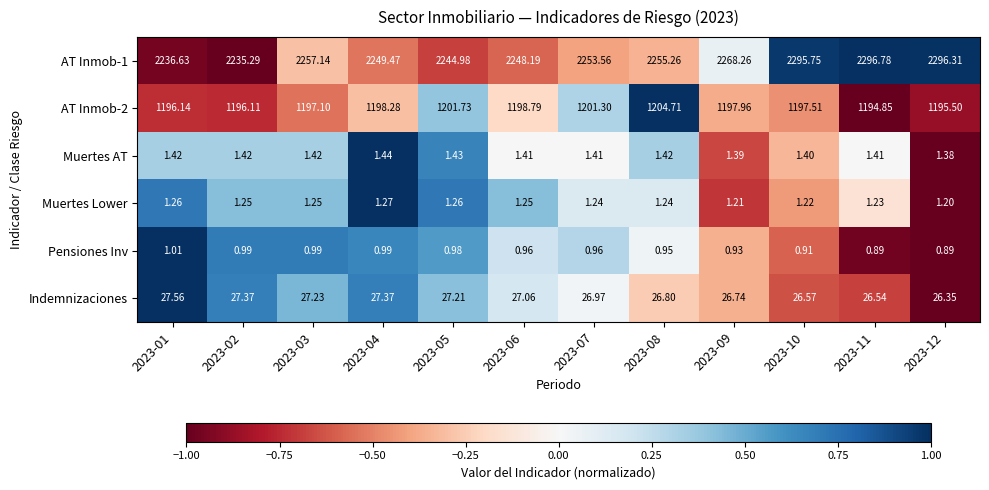

Is the value of Indemnizaciones at 2023-10 greater than the value of AT Inmob-2 at 2023-09?

No